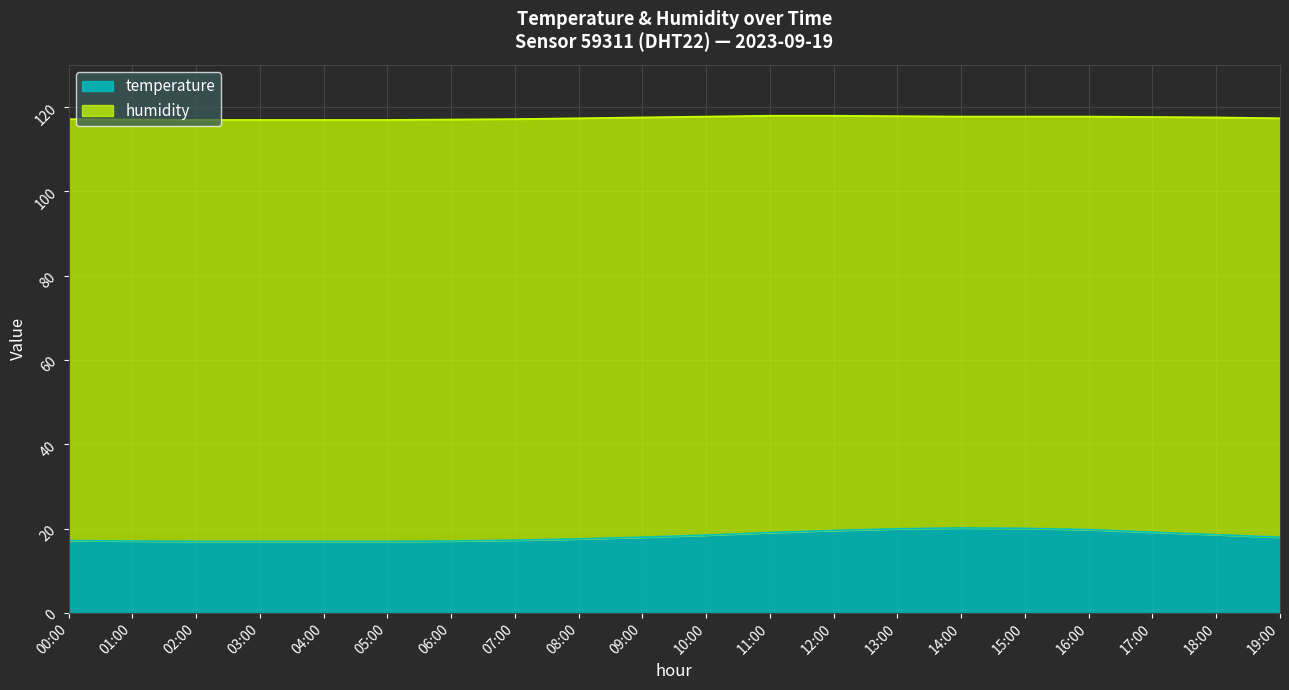

What is the difference between the temperature values at 05:00 and 15:00?

3.1